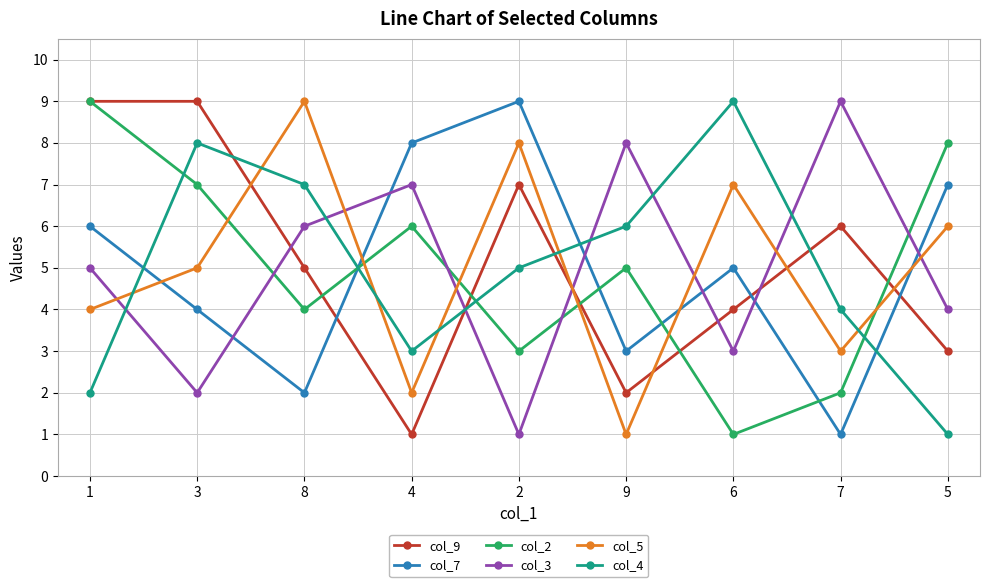

Rank the categories by col_7 value from highest to lowest.

2, 4, 5, 1, 6, 3, 9, 8, 7